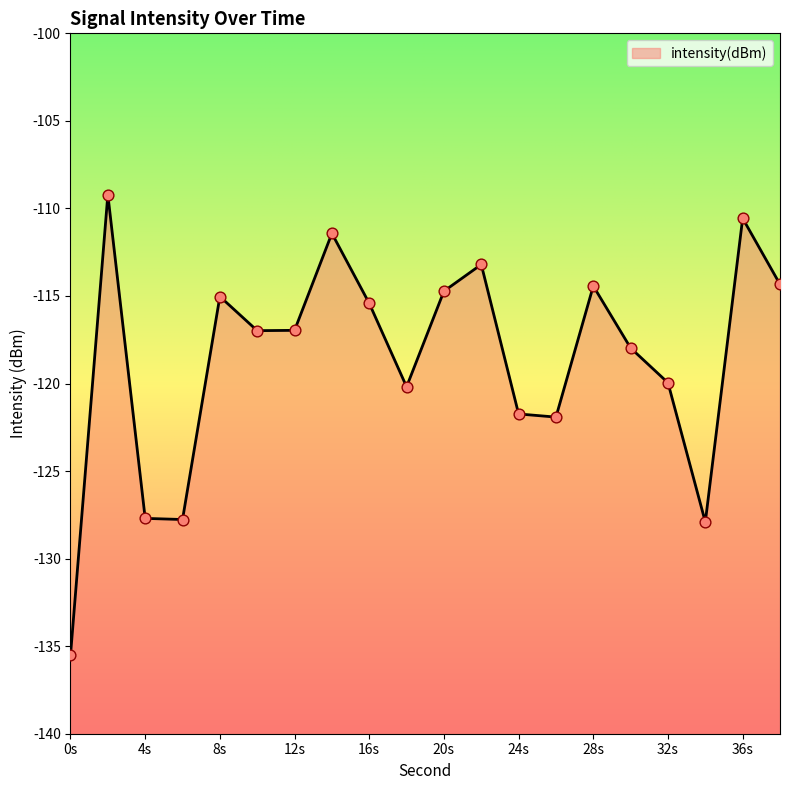

What is the change in value from 4 to 10?

+10.7